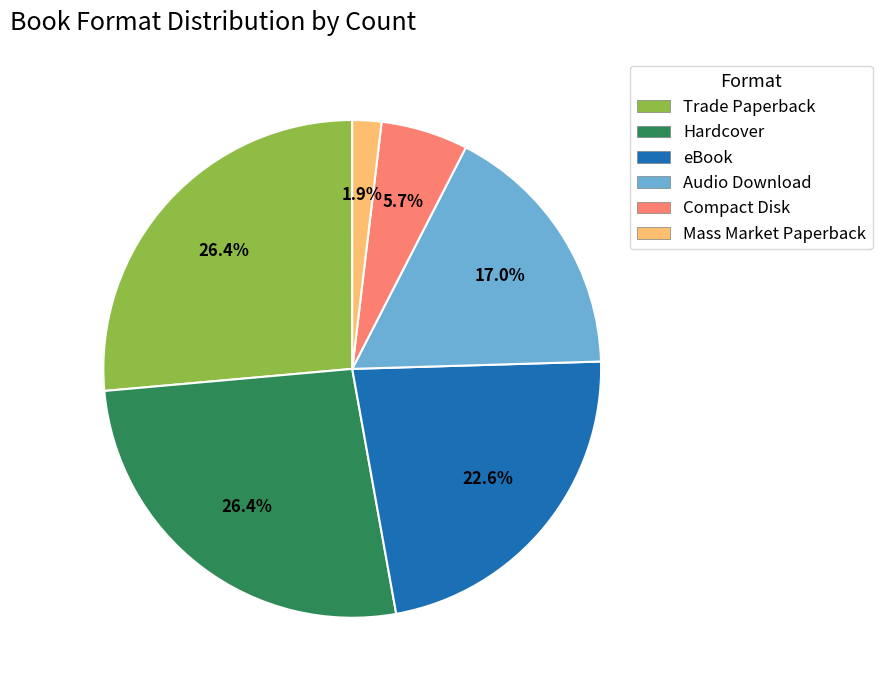

What percentage is the Trade Paperback slice, to the nearest percent?

26%